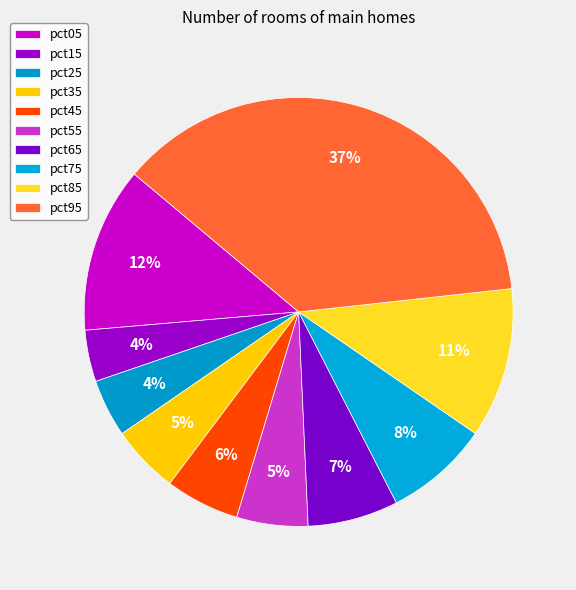

How many slices are in this pie chart?

10